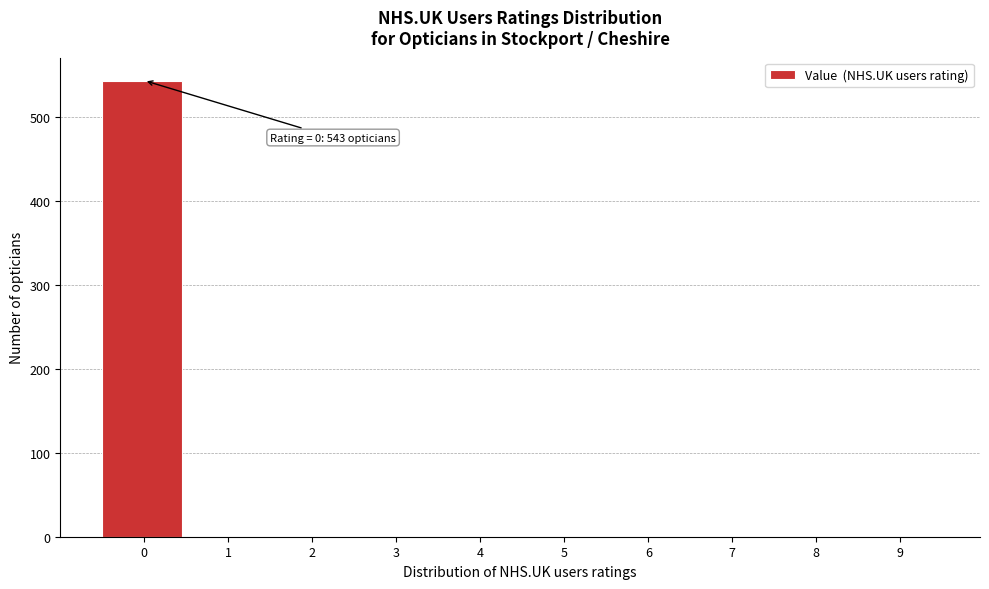

Reading left to right, list all the values displayed in this chart.

0=543	1=0	2=0	3=0	4=0	5=0	6=0	7=0	8=0	9=0